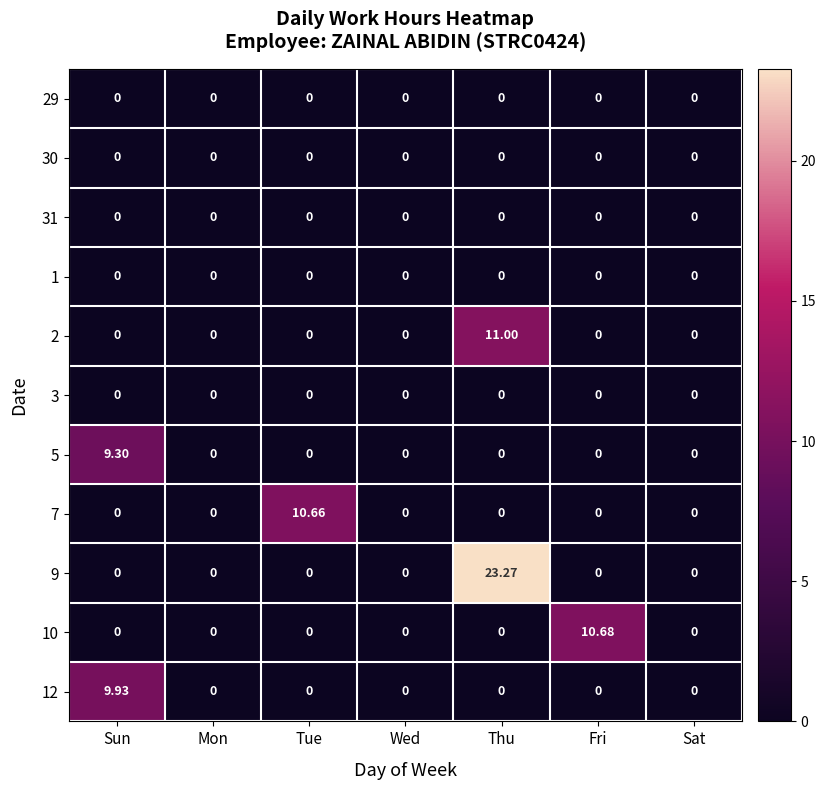

Which category has the highest value across all series?

Thu